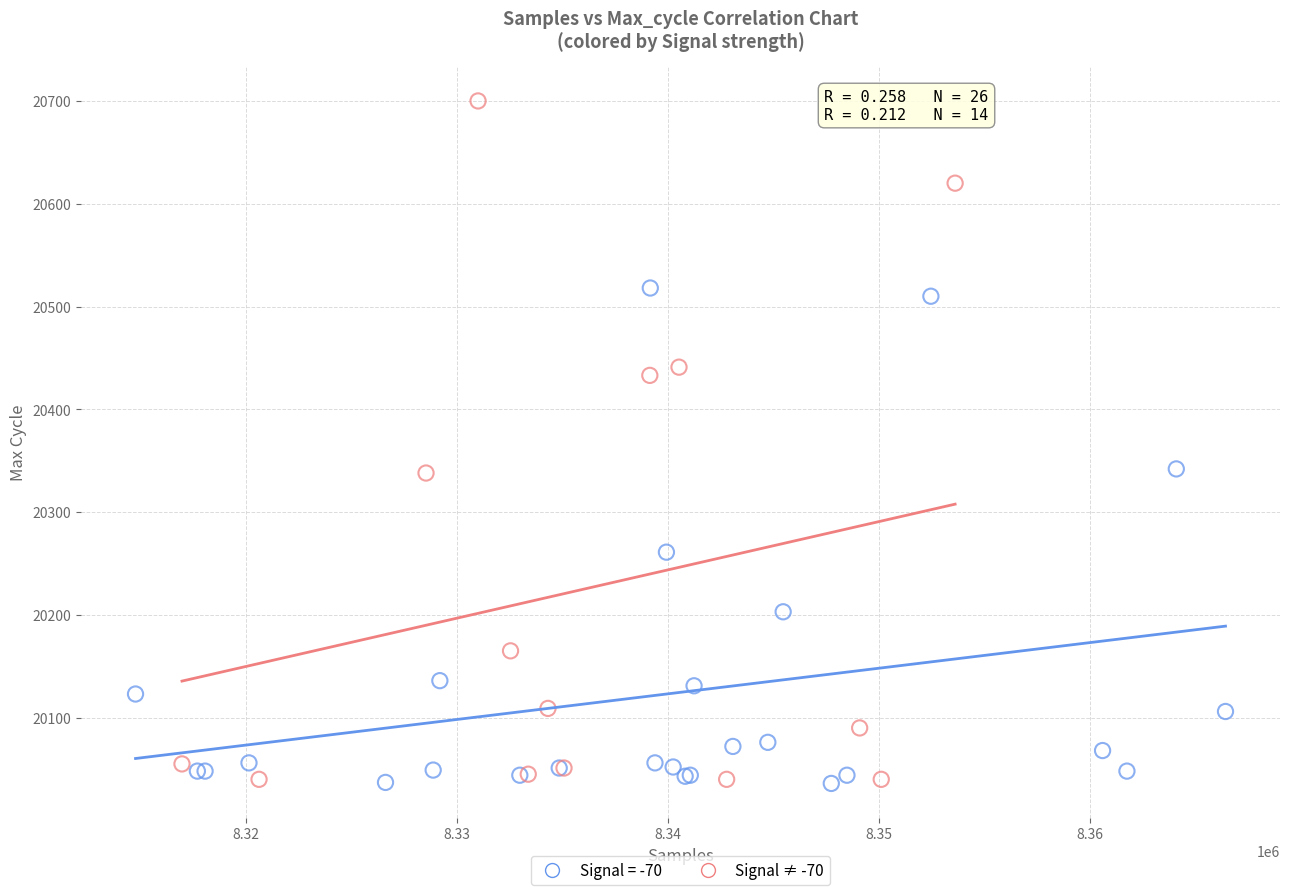

Which series has the largest Y range (max minus min)?

Signal ≠ -70